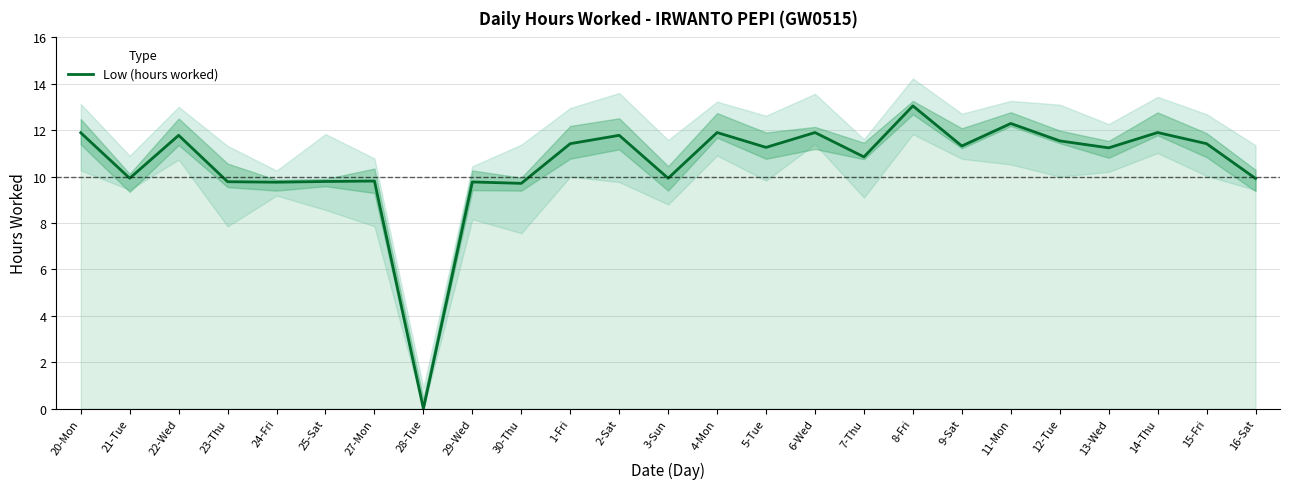

Where does the data first go above 11?

20-Mon